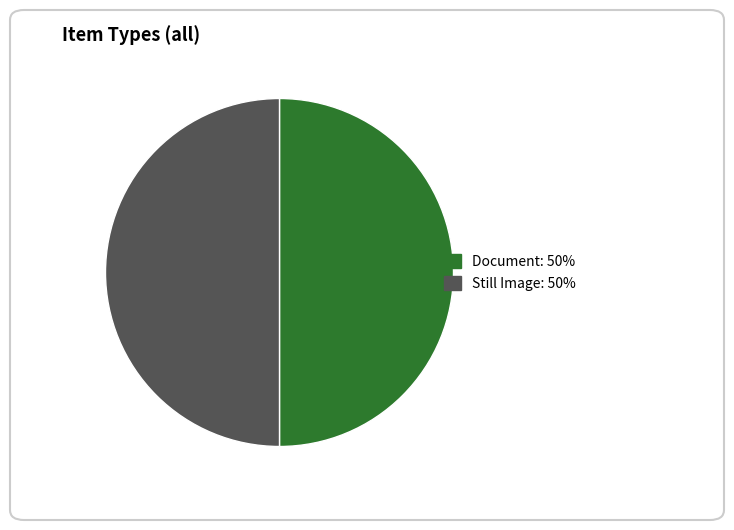

Is it true that Document: 50% is 50% of the pie?

True